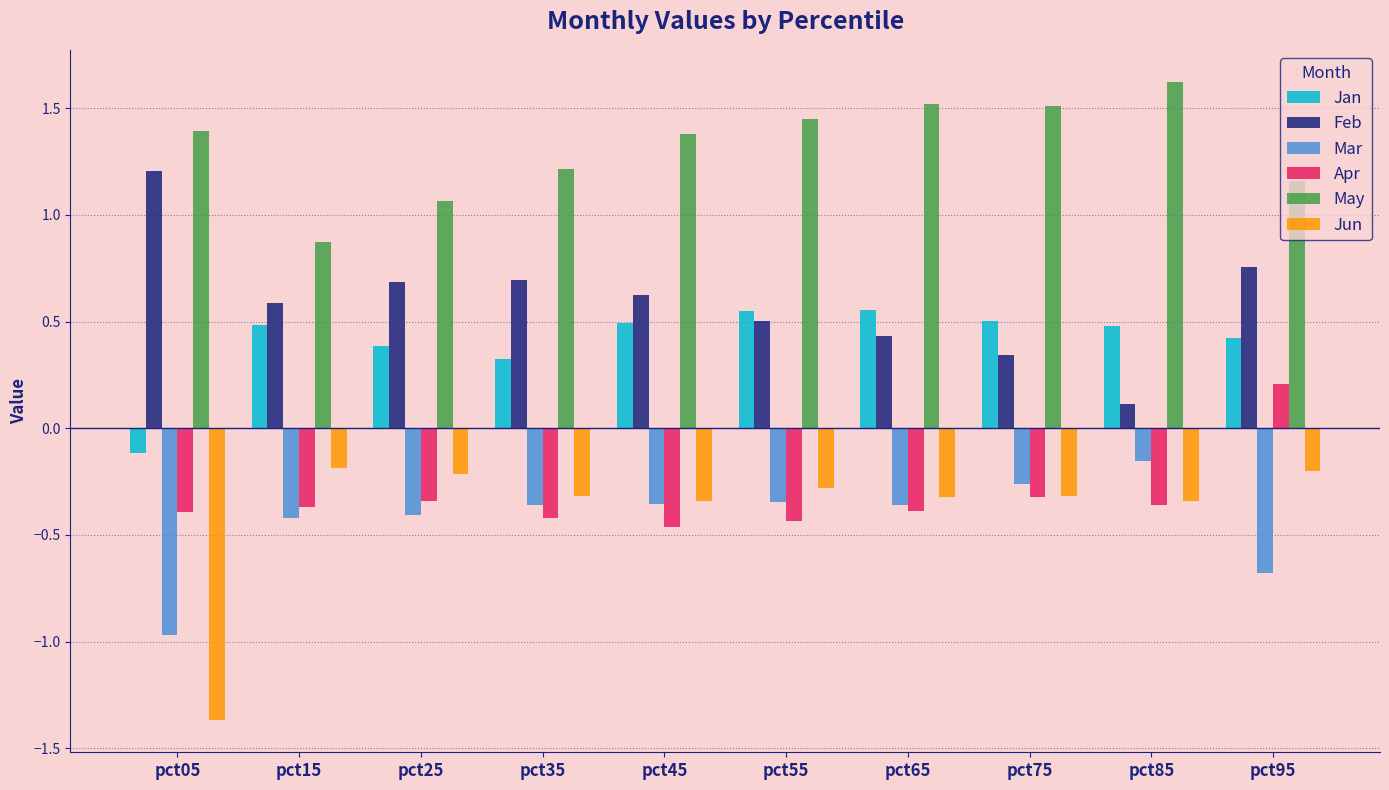

What are all the series names shown in the legend?

Jan, Feb, Mar, Apr, May, Jun